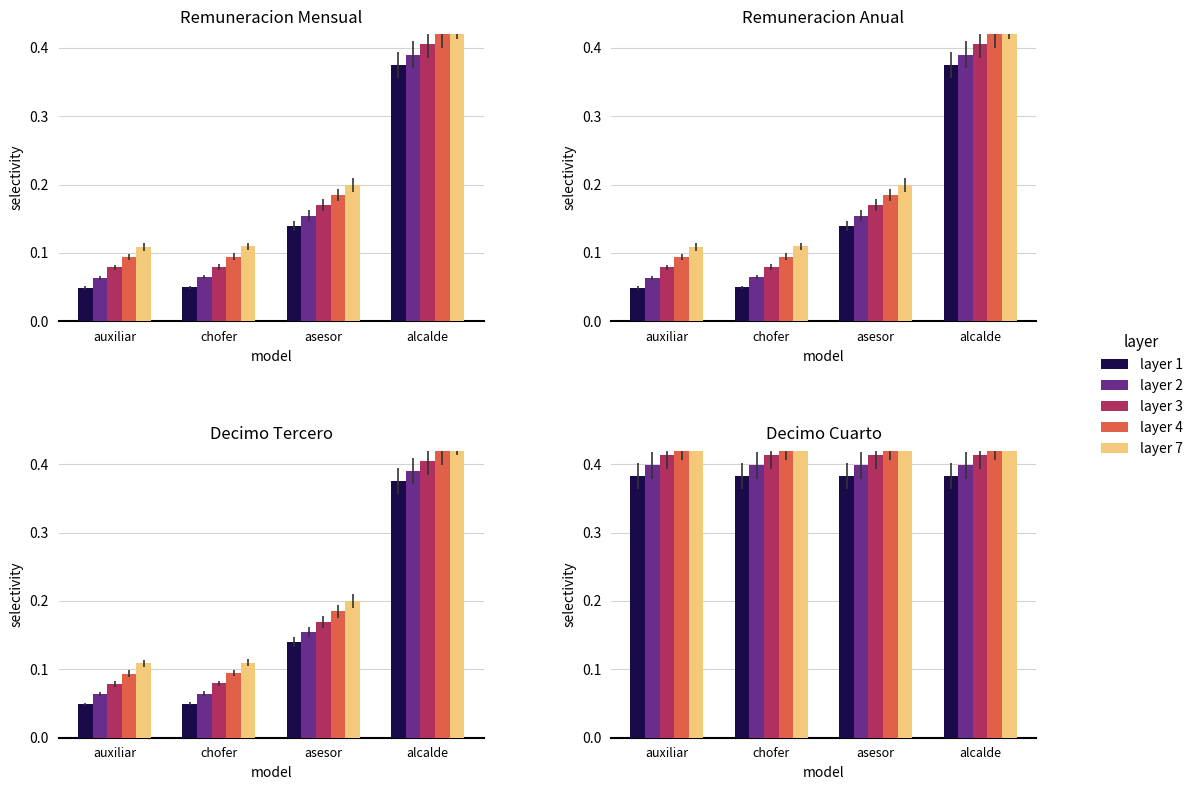

What are all the series names shown in the legend?

layer 1, layer 2, layer 3, layer 4, layer 7